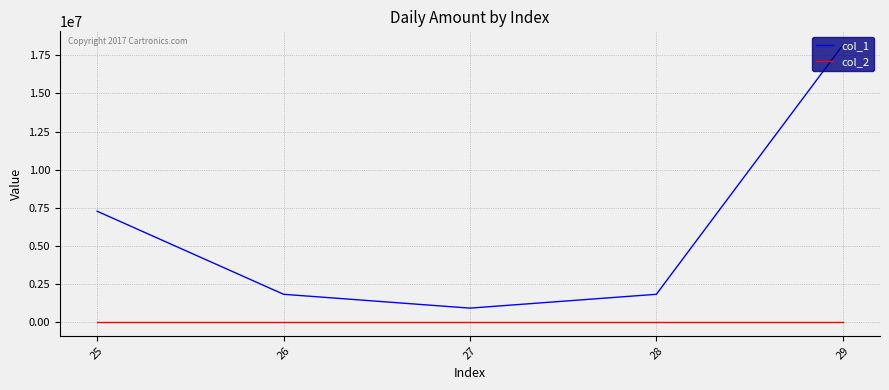

What is the lowest value of the col_2 series?

1